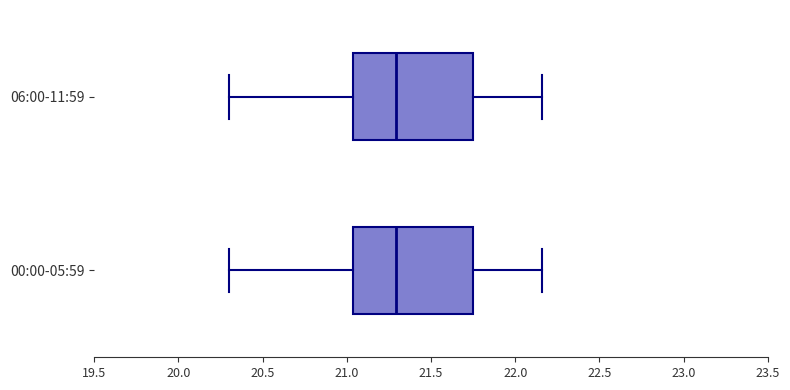

Where is the left edge of the box for 06:00-11:59 on the x-axis? The values are not printed on the chart, so give them approximately, as read against the axis.

21.05